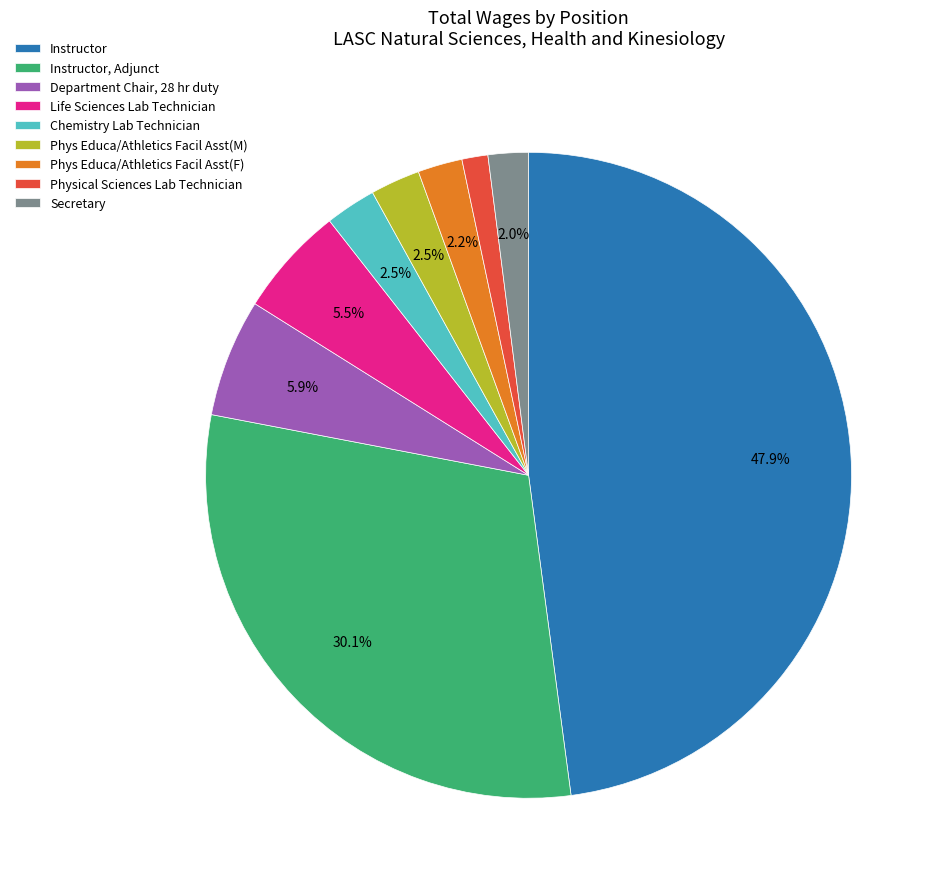

What is the total percentage of Department Chair, 28 hr duty and Instructor, Adjunct?

36.0%